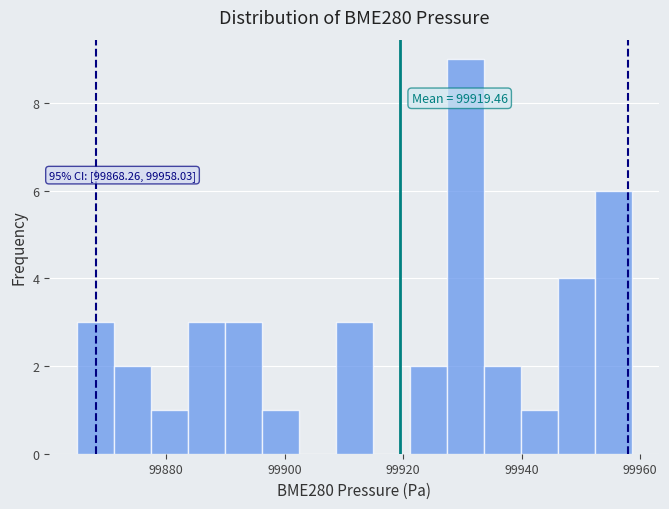

Read against the x-axis, roughly where is the centre of the tallest bar?

99930